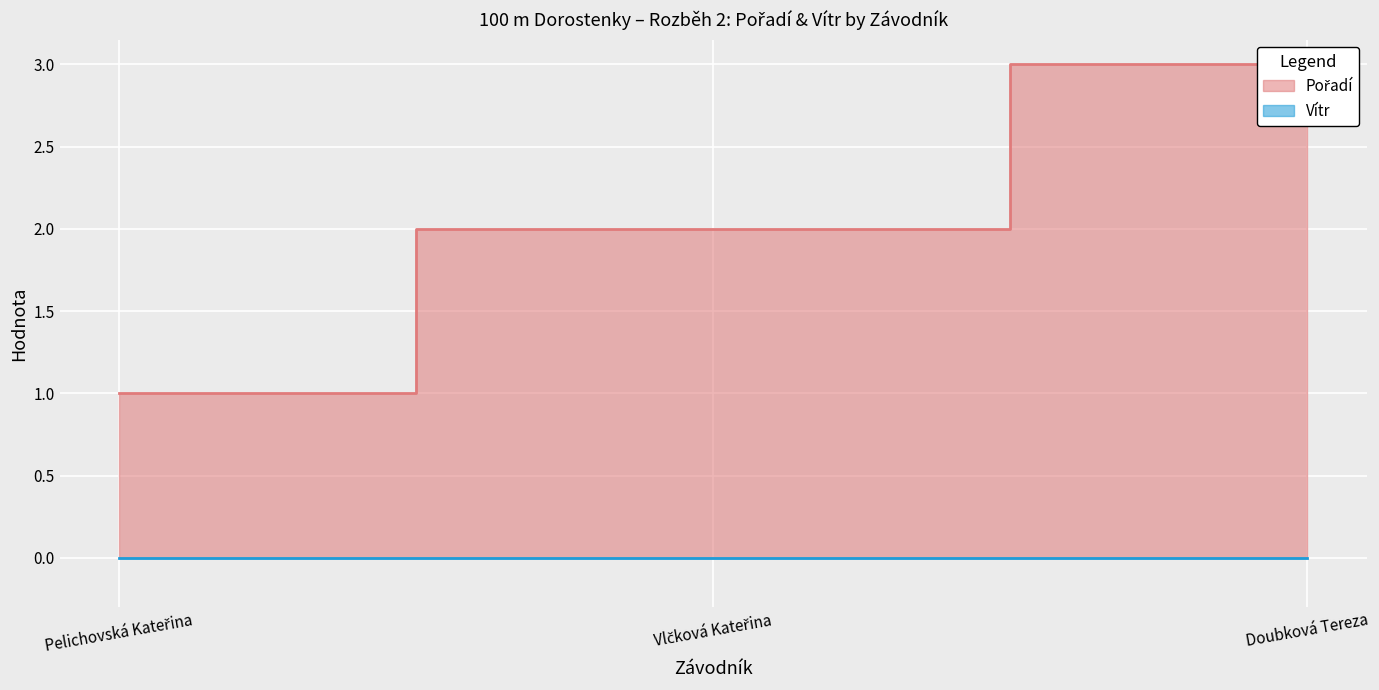

Approximately how many times larger is the value at Pelichovská Kateřina compared to Doubková Tereza?

0.3